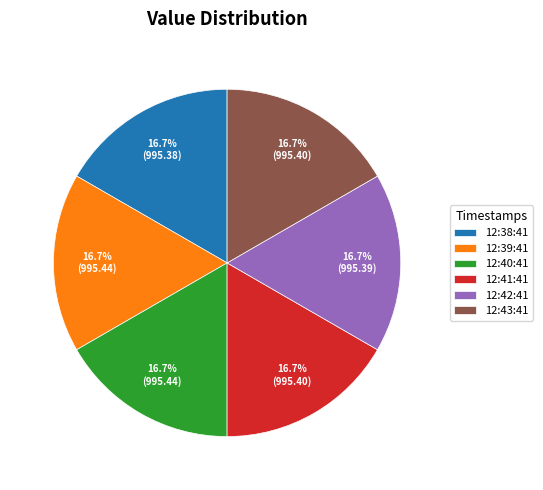

Is 12:39:41 the majority of the pie?

No